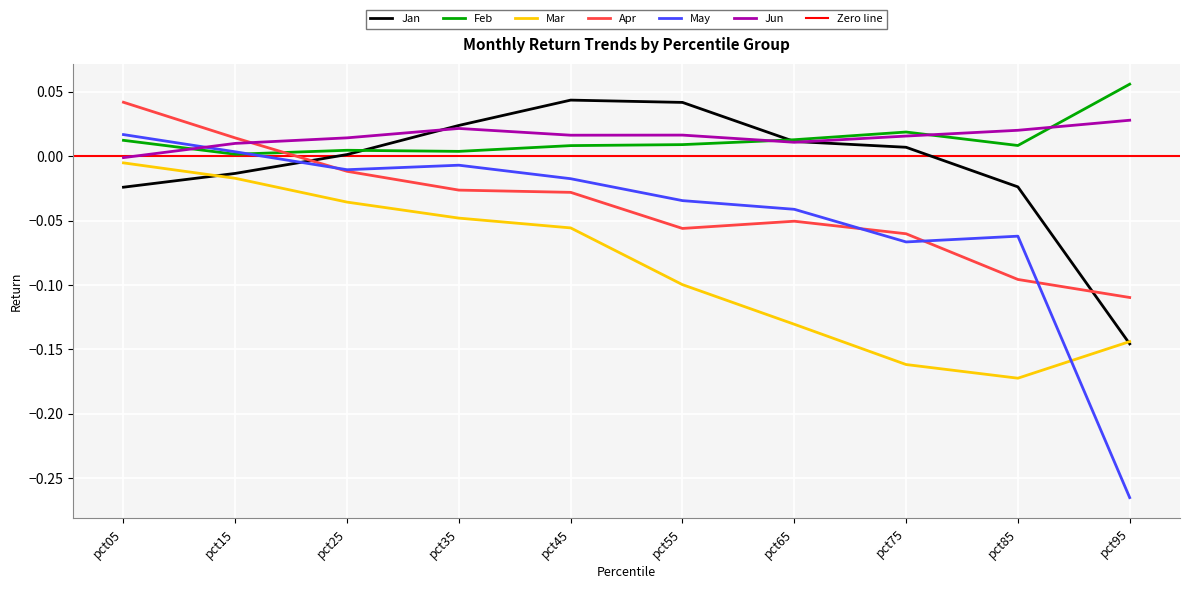

How many data points does each series have?

10